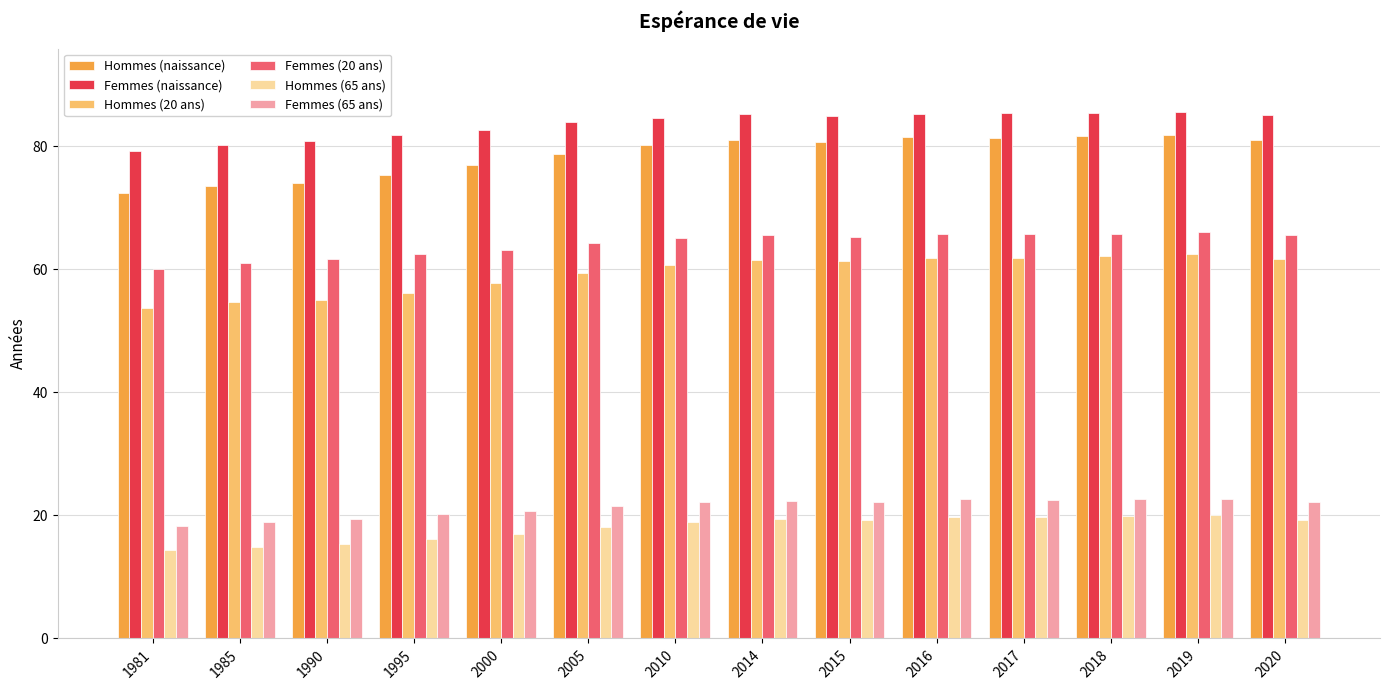

What is the spread (max minus min) of values at 2019?

65.6